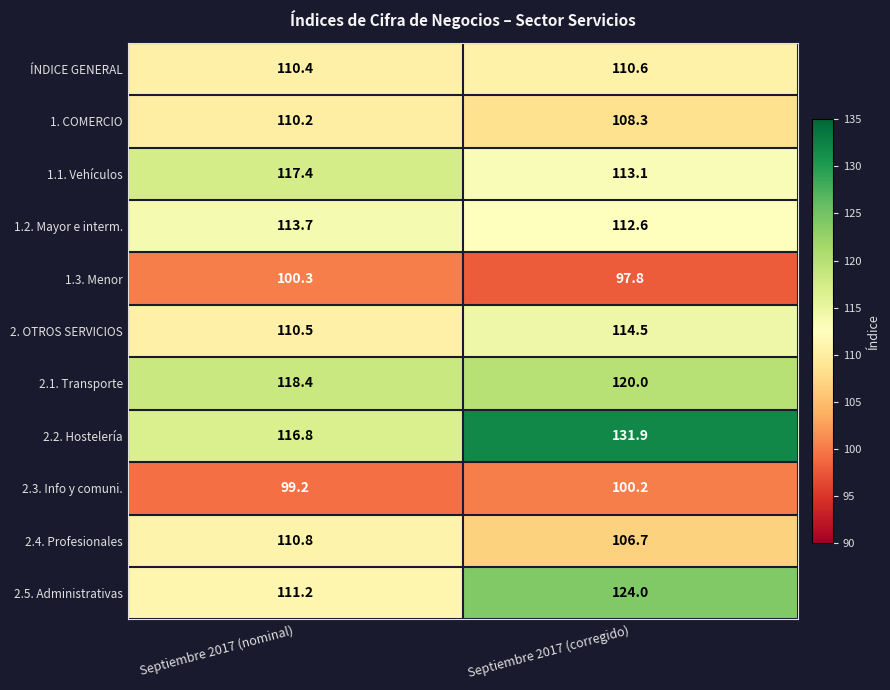

Reading left to right, extract all data points from this chart.

ÍNDICE GENERAL: 110.4	110.6
1. COMERCIO: 110.2	108.3
1.1. Vehículos: 117.4	113.1
1.2. Mayor e interm.: 113.7	112.6
1.3. Menor: 100.3	97.8
2. OTROS SERVICIOS: 110.5	114.5
2.1. Transporte: 118.4	120.0
2.2. Hostelería: 116.8	131.9
2.3. Info y comuni.: 99.2	100.2
2.4. Profesionales: 110.8	106.7
2.5. Administrativas: 111.2	124.0